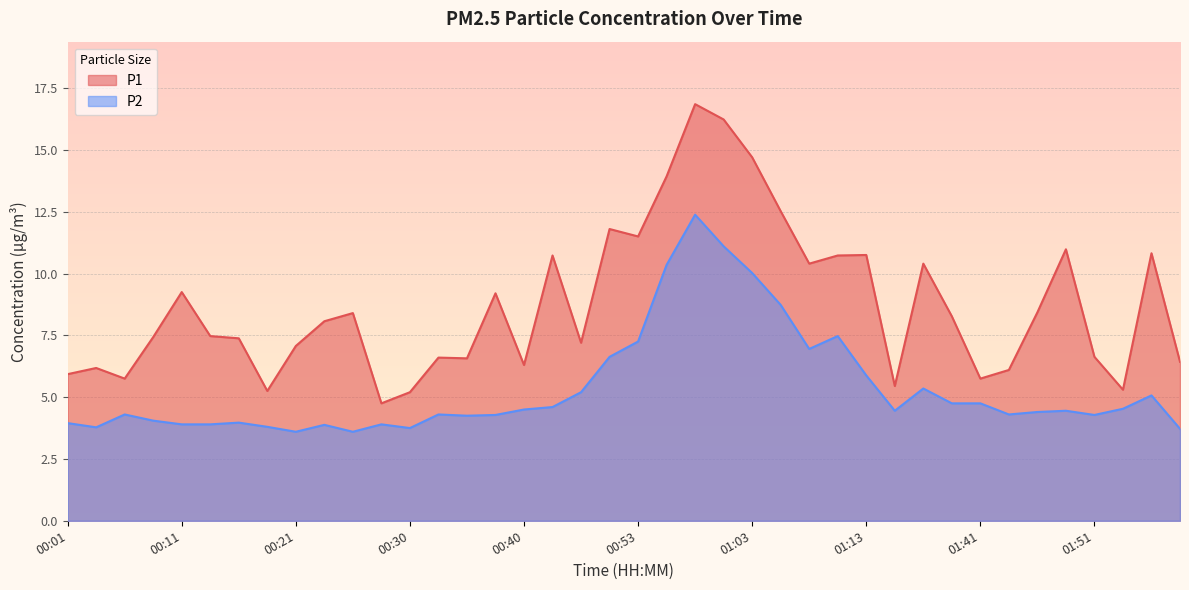

What is the label of the 12th point from the left?

00:28